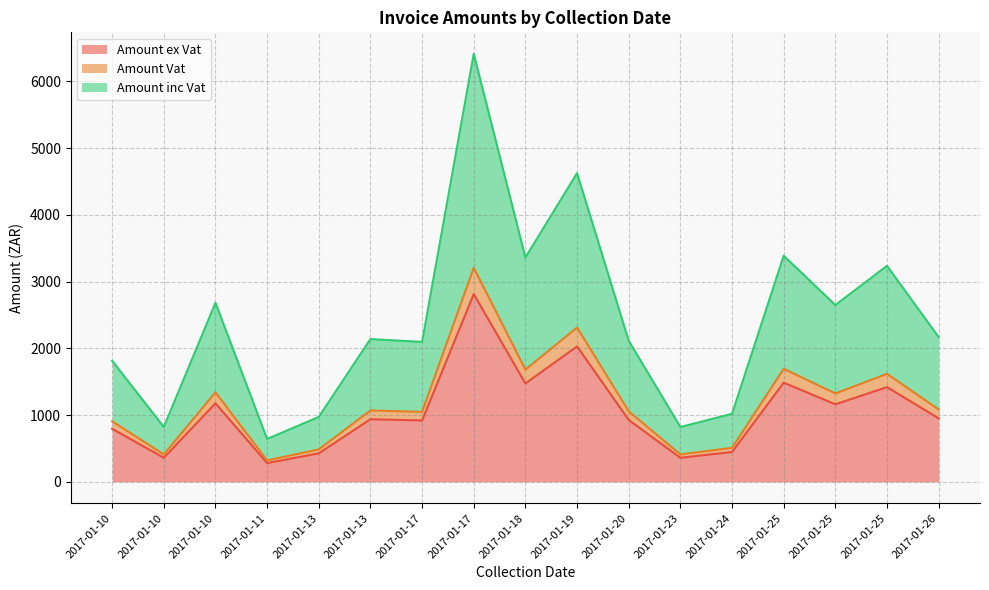

Does the chart have visible grid lines?

Yes